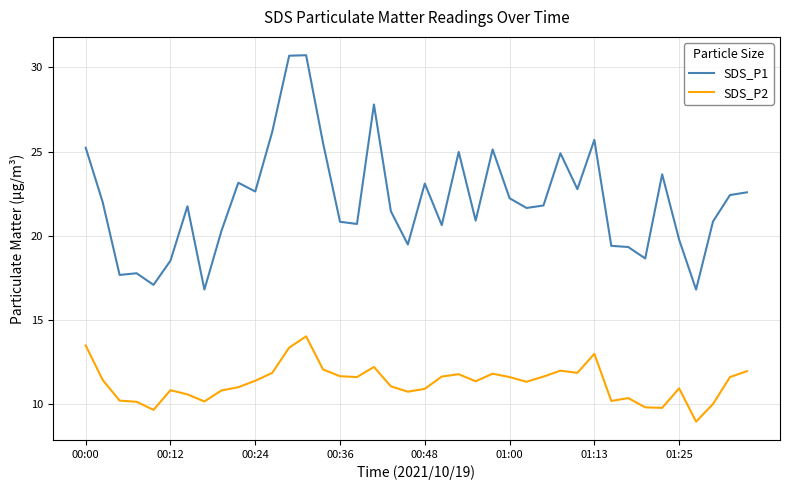

True or false: SDS_P1 and SDS_P2 intersect in this chart.

False